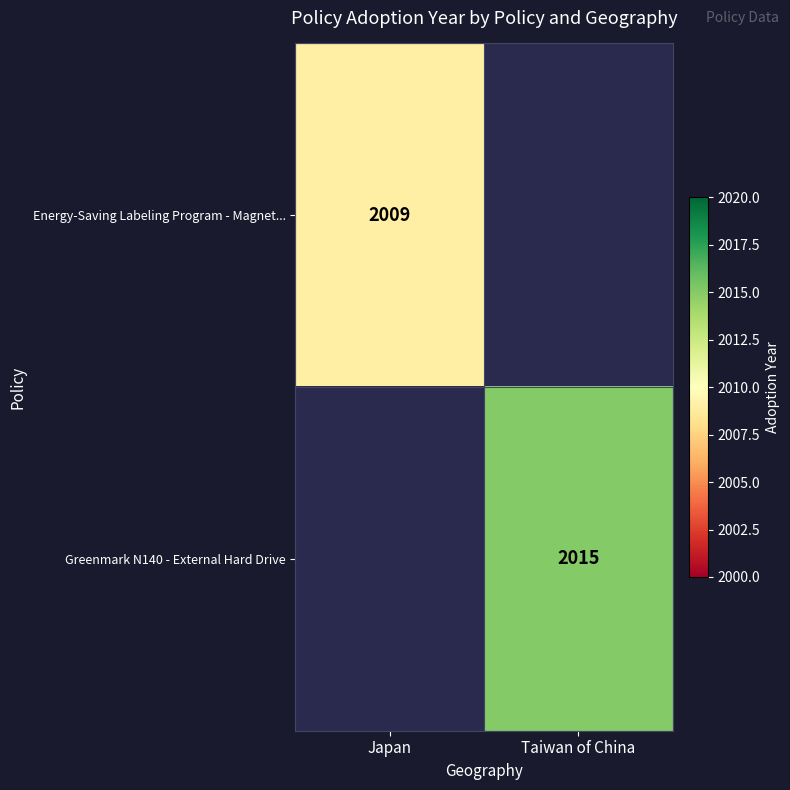

The value of Energy-Saving Labeling Program - Magnet... at Japan is 1397. True or false?

False